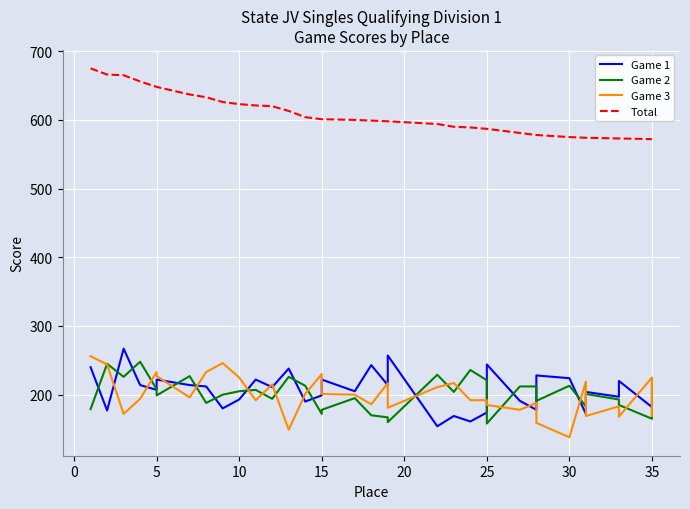

What are all the series names shown in the legend?

Game 1, Game 2, Game 3, Total